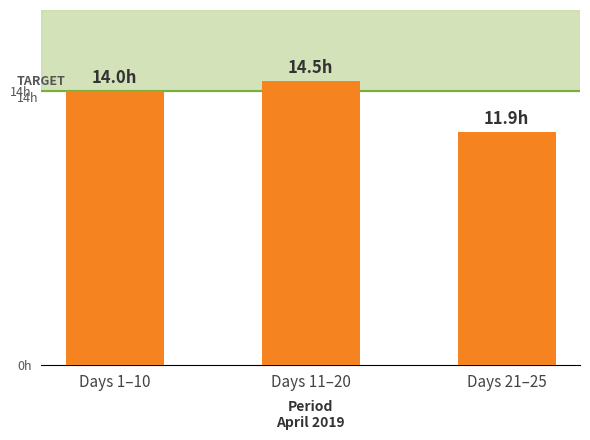

Which has a higher value, Days 21–25 or Days 1–10?

Days 1–10